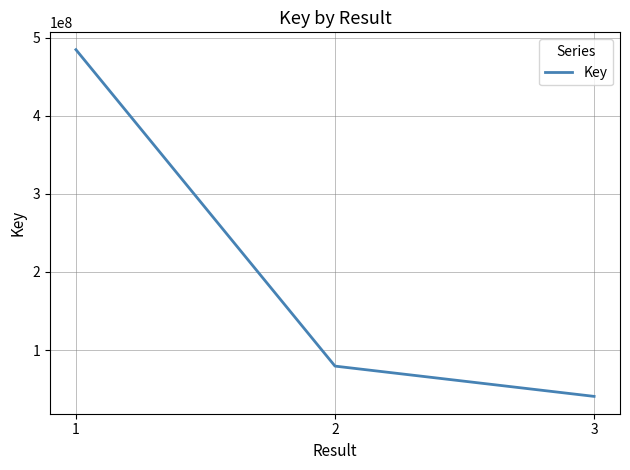

True or false: the data shows 62798747 at 3.

False